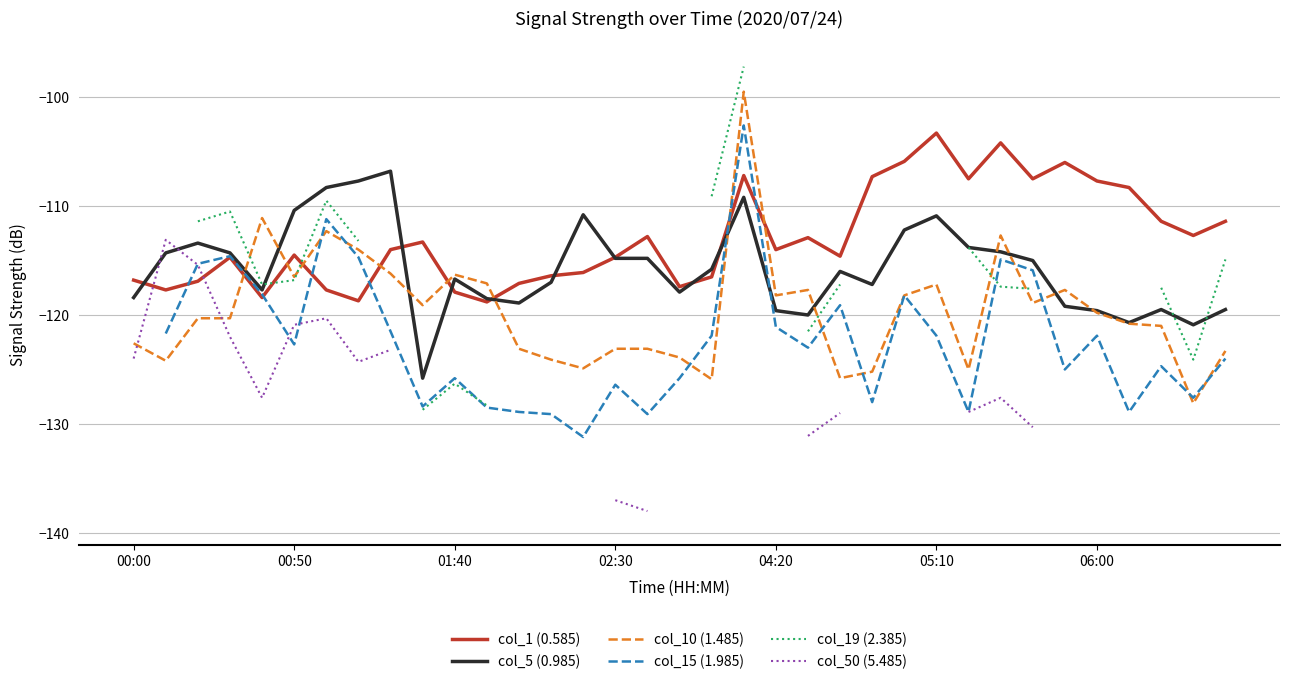

Which series ends up on top after the final intersection of col_10 (1.485) and col_1 (0.585)?

col_1 (0.585)